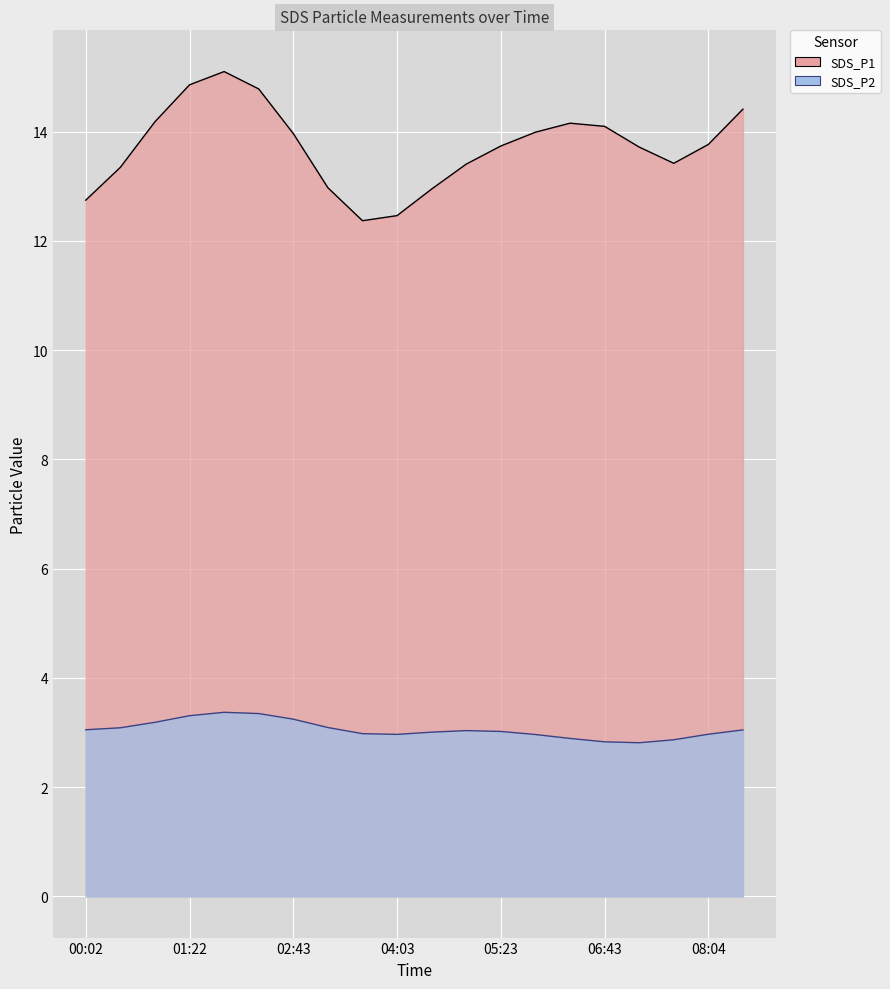

The SDS_P2 series shows 3.2 at 02:16. True or false?

True